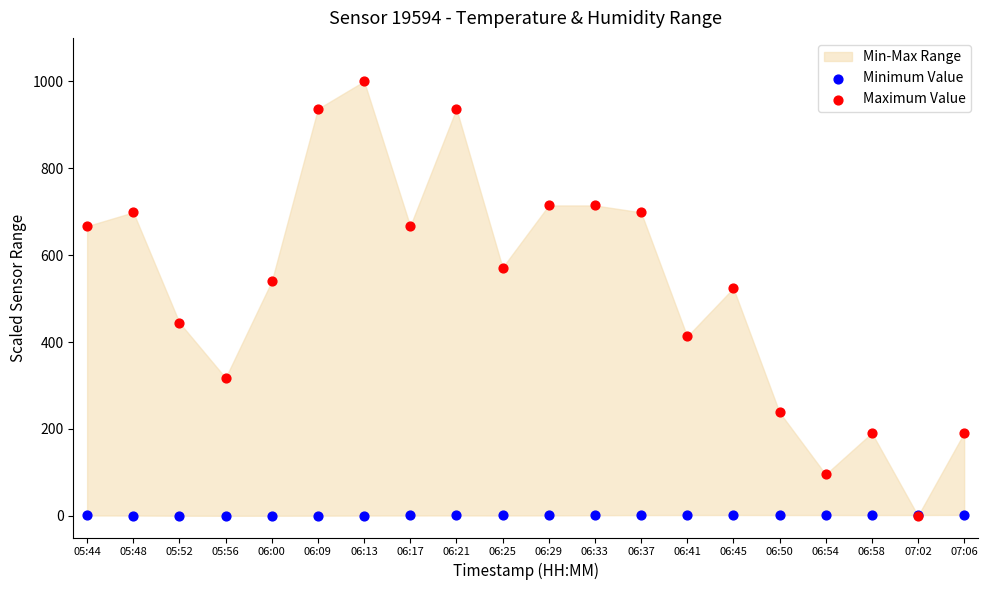

In the Maximum Value series, what Y value is closest to 500?

523.8